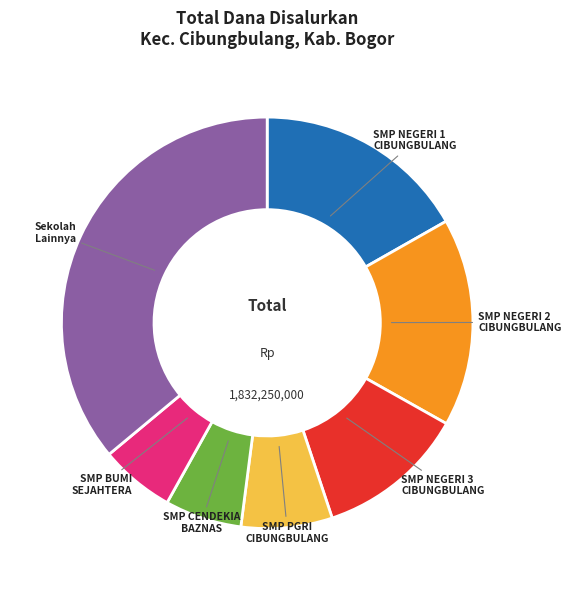

Does any single category account for the majority?

No